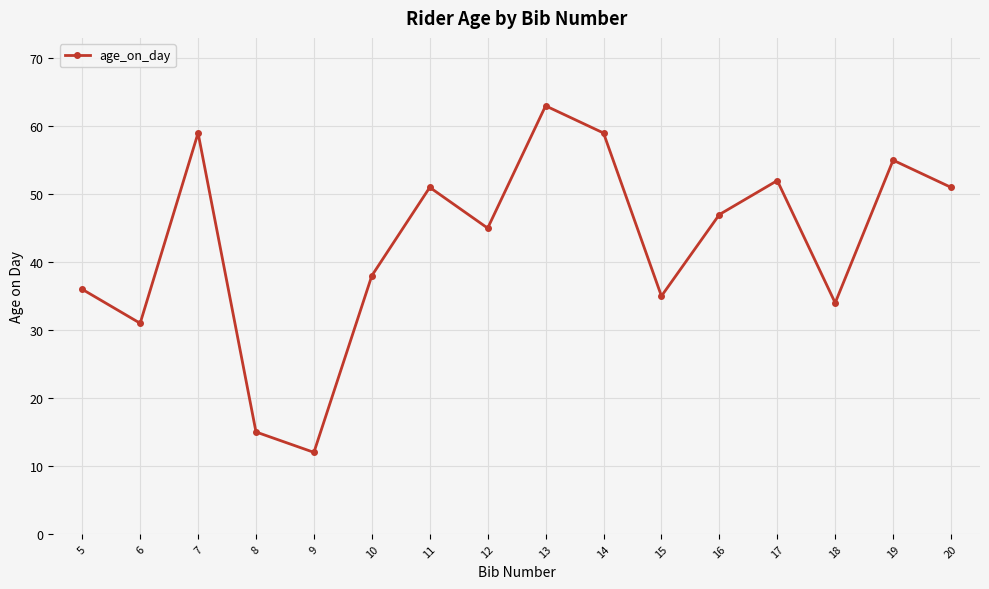

Reading left to right, what are all the values shown in this chart?

5=36	6=31	7=59	8=15	9=12	10=38	11=51	12=45	13=63	14=59	15=35	16=47	17=52	18=34	19=55	20=51